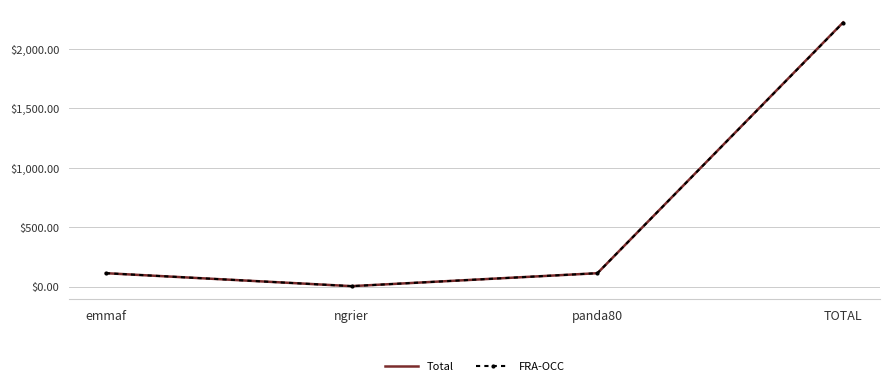

Which category has the highest value in the FRA-OCC series?

TOTAL